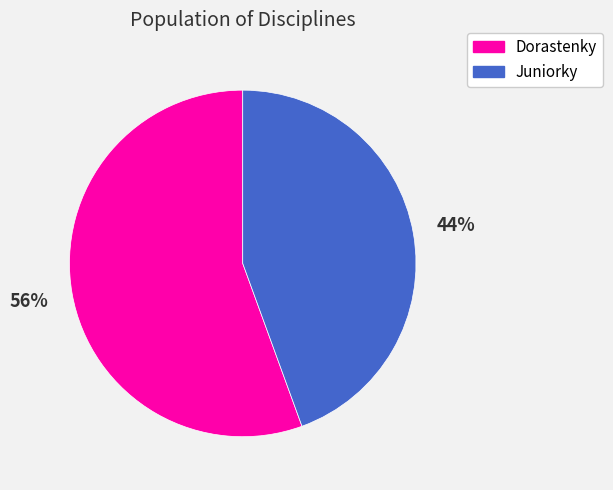

To the nearest percent, what is the average slice percentage?

50%